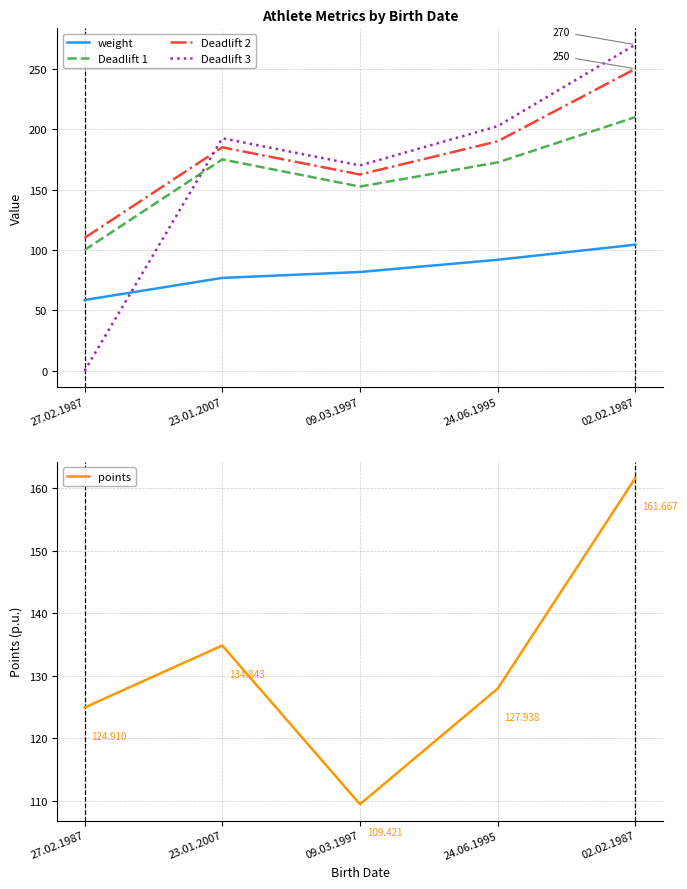

List the labels in order of weight value, smallest first.

27.02.1987, 23.01.2007, 09.03.1997, 24.06.1995, 02.02.1987